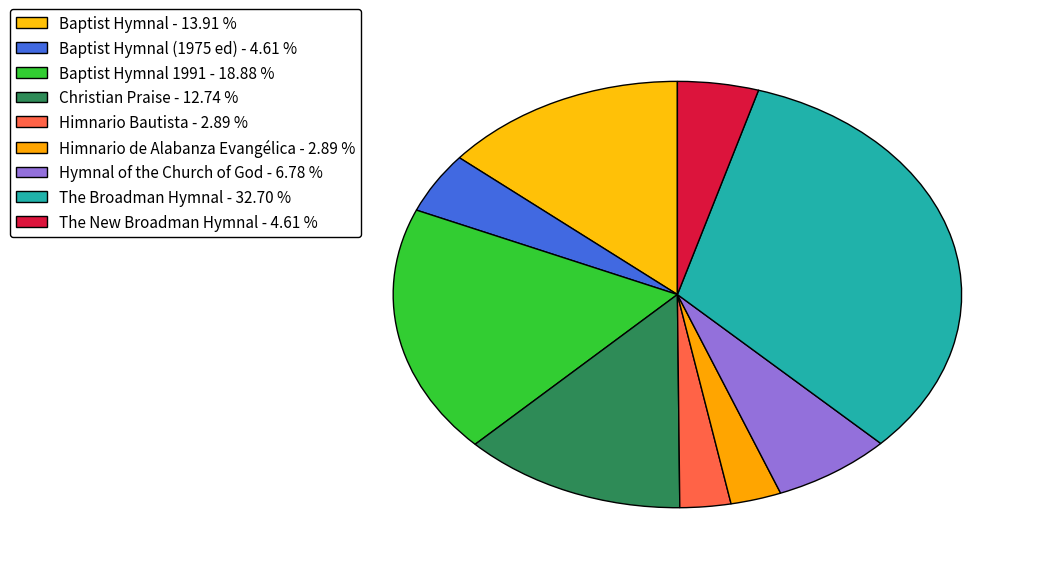

How many segments does this pie chart have?

9